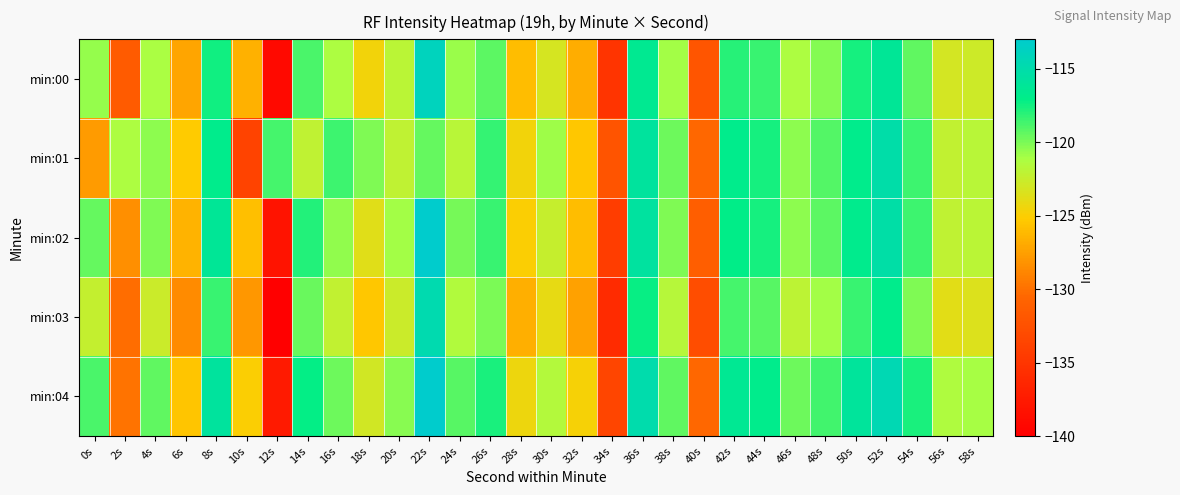

What is the total value across all series at 28s?

-626.5